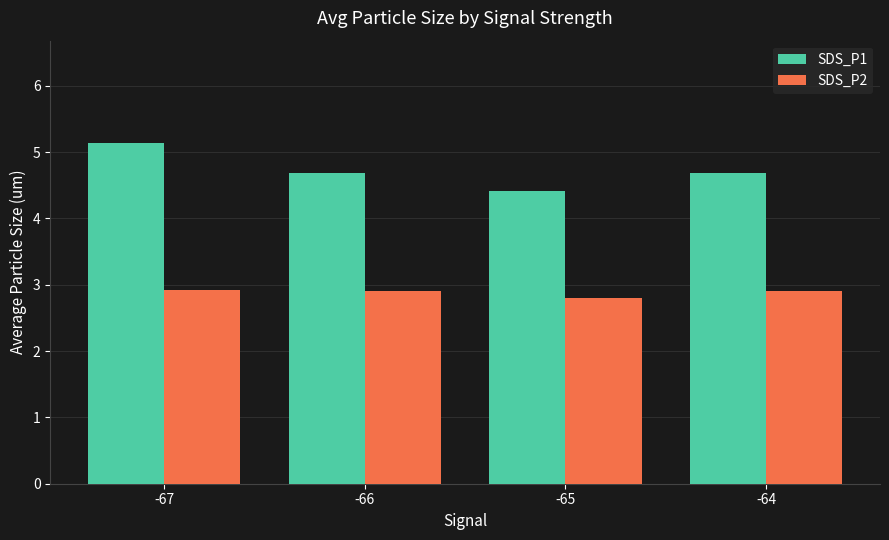

Which series has the largest range (max minus min)?

SDS_P1